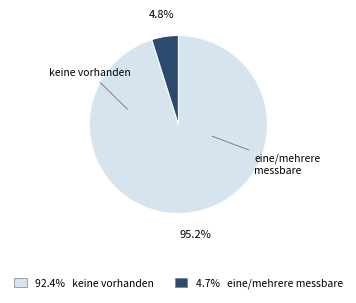

How many slices are in this pie chart?

2